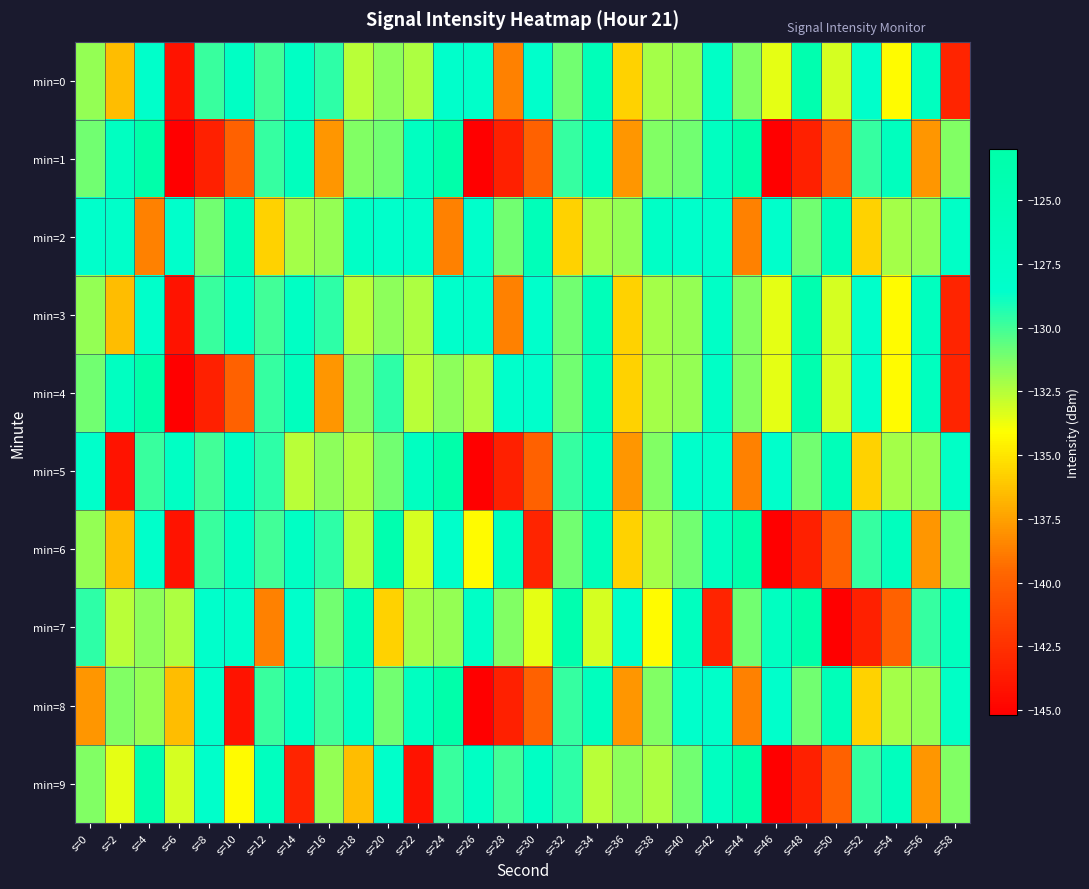

What is the minimum value shown in the chart?

-145.2